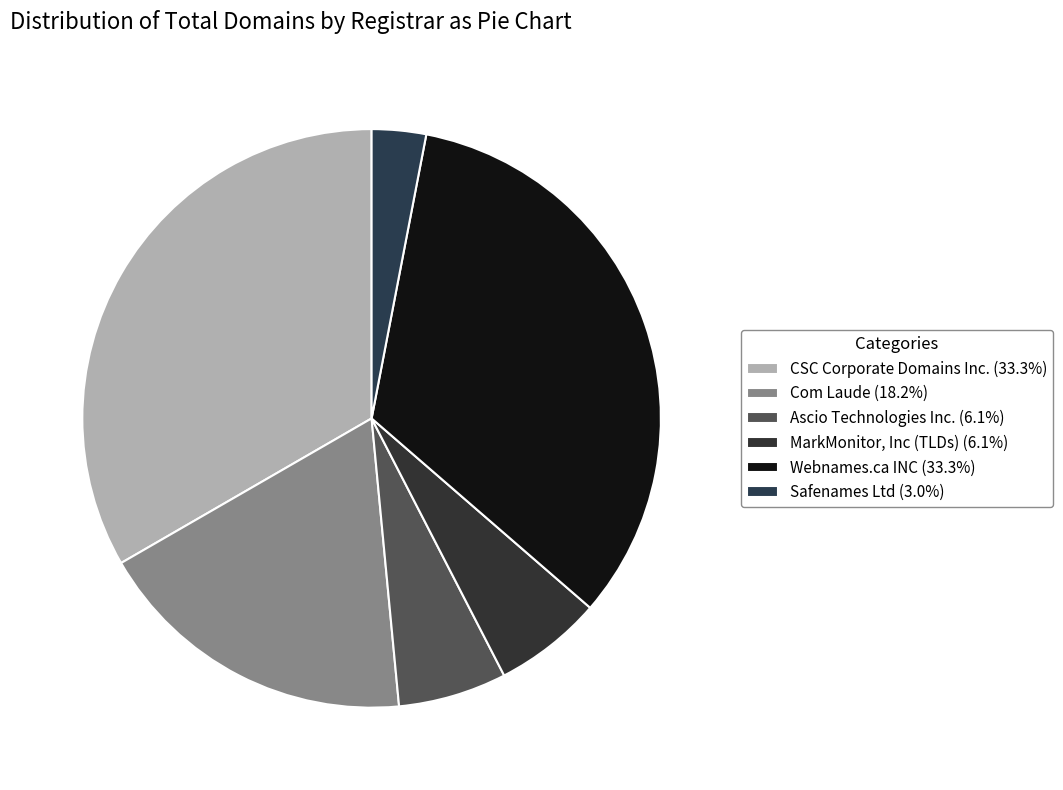

To the nearest percent, what is the difference between the largest and smallest slice percentages?

30%